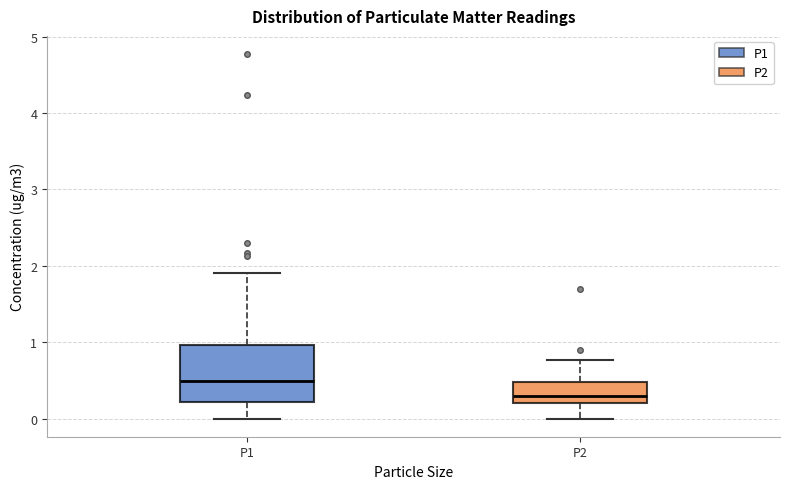

Where does the upper whisker of the box for P2 end on the y-axis? The values are not printed on the chart, so give them approximately, as read against the axis.

0.8